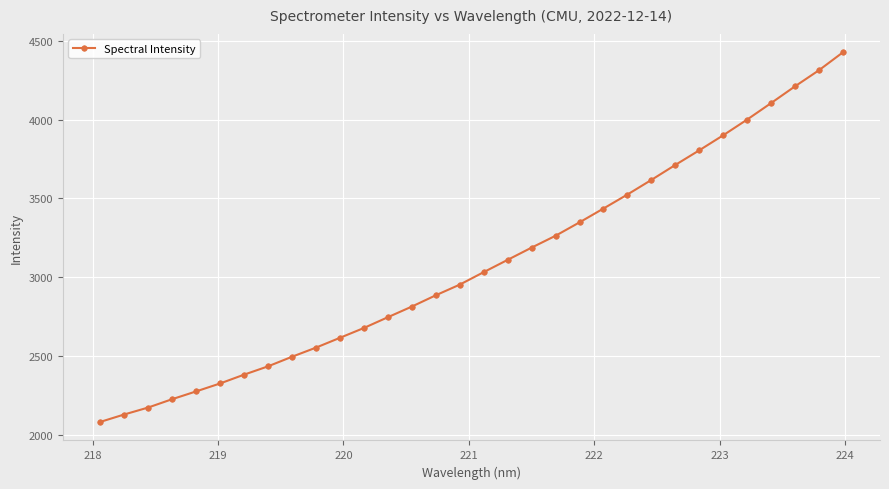

What is the average value?

3085.9